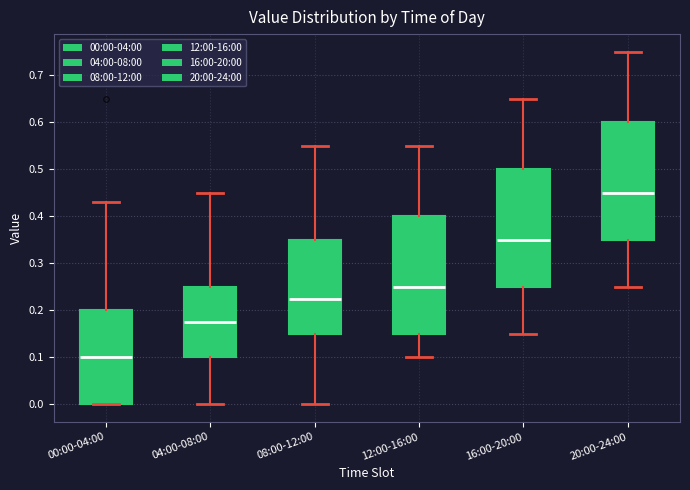

Reading left to right, read every box against the y-axis: the position of its median line, the range the box covers, and the ends of its whiskers. The values are not printed on the chart, so give them approximately, as read against the axis.

00:00-04:00: median 0.10, box 0.00 to 0.20, whiskers 0.00 to 0.43
04:00-08:00: median 0.18, box 0.10 to 0.25, whiskers 0.00 to 0.45
08:00-12:00: median 0.23, box 0.15 to 0.35, whiskers 0.00 to 0.55
12:00-16:00: median 0.25, box 0.15 to 0.40, whiskers 0.10 to 0.55
16:00-20:00: median 0.35, box 0.25 to 0.50, whiskers 0.15 to 0.65
20:00-24:00: median 0.45, box 0.35 to 0.60, whiskers 0.25 to 0.75